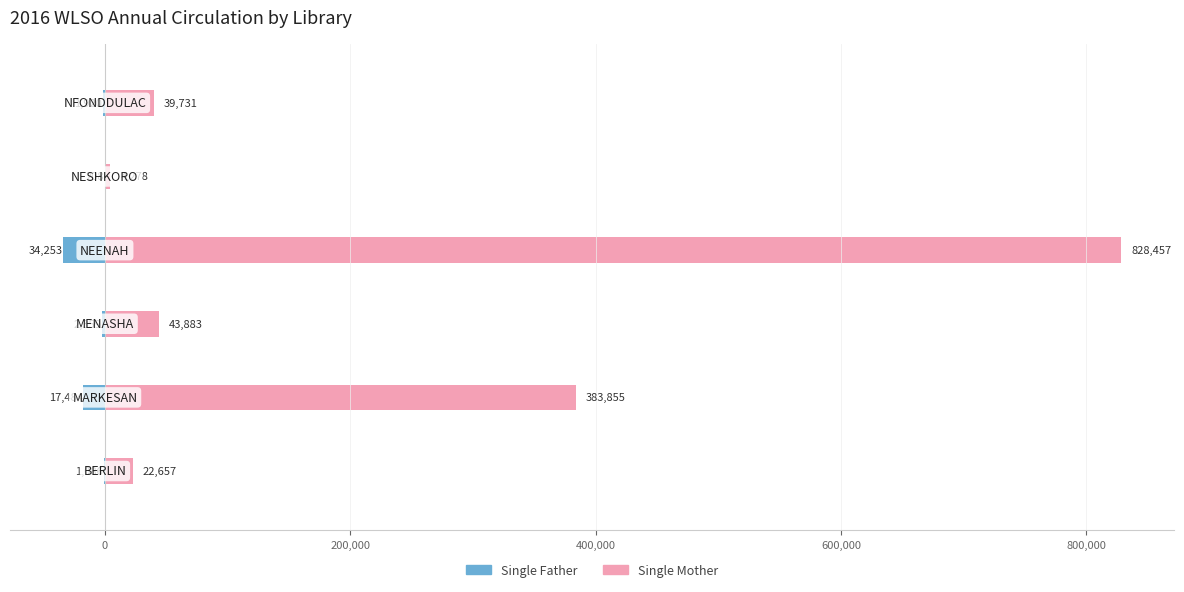

Which series has the largest range (max minus min)?

Single Mother